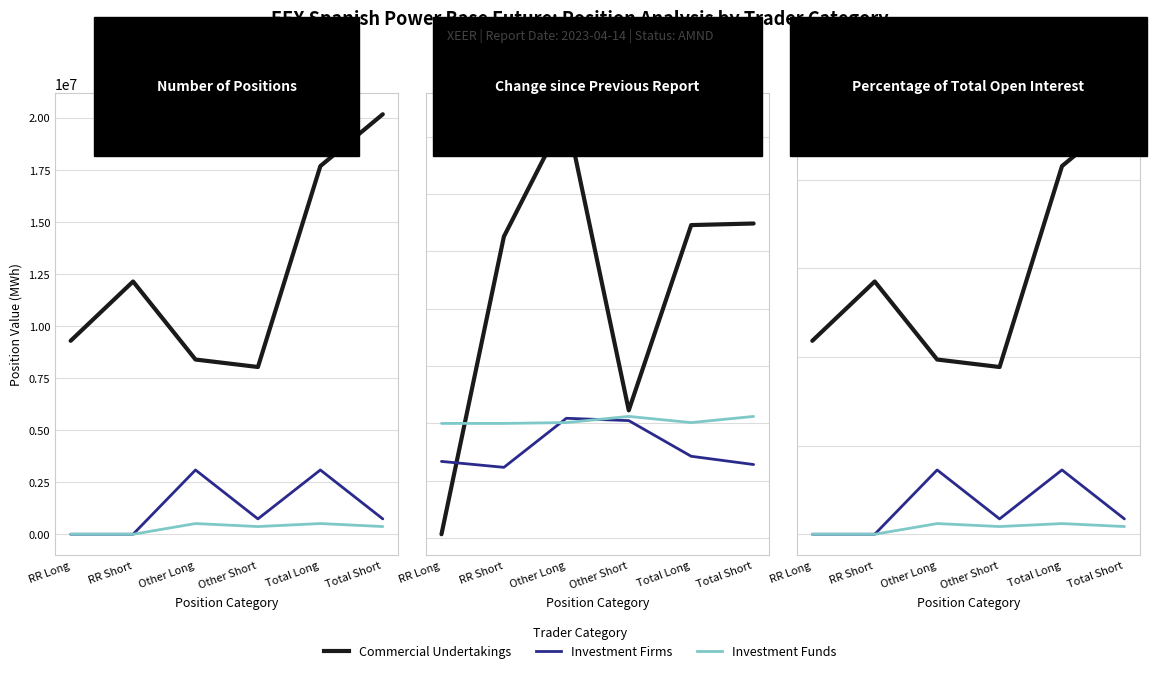

At which category is the sum across all series the highest?

Total Long